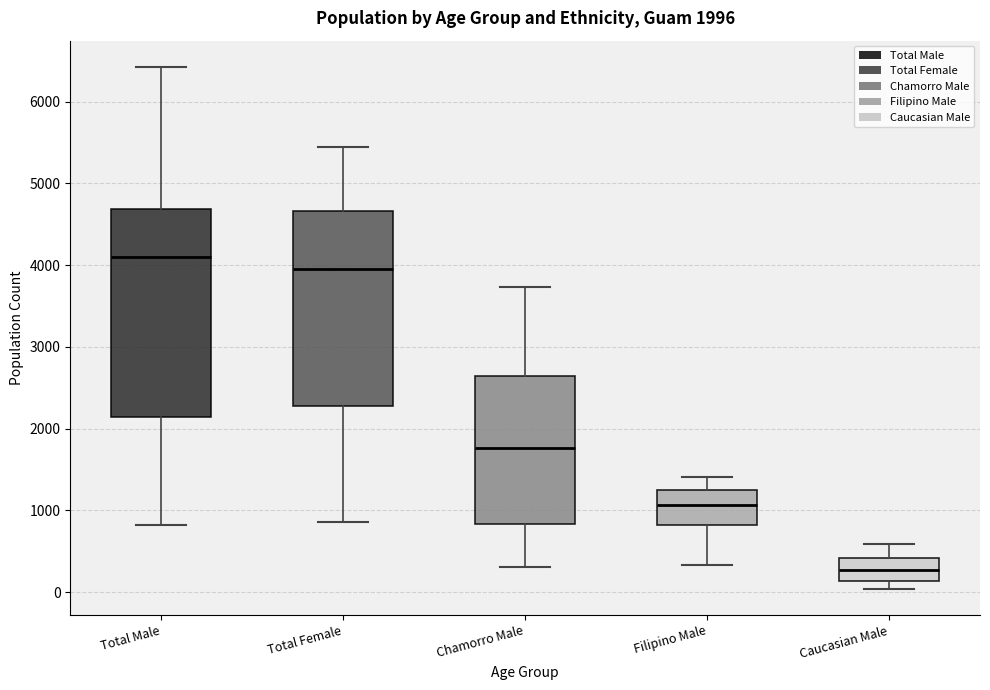

Which box's median line is the highest?

Total Male